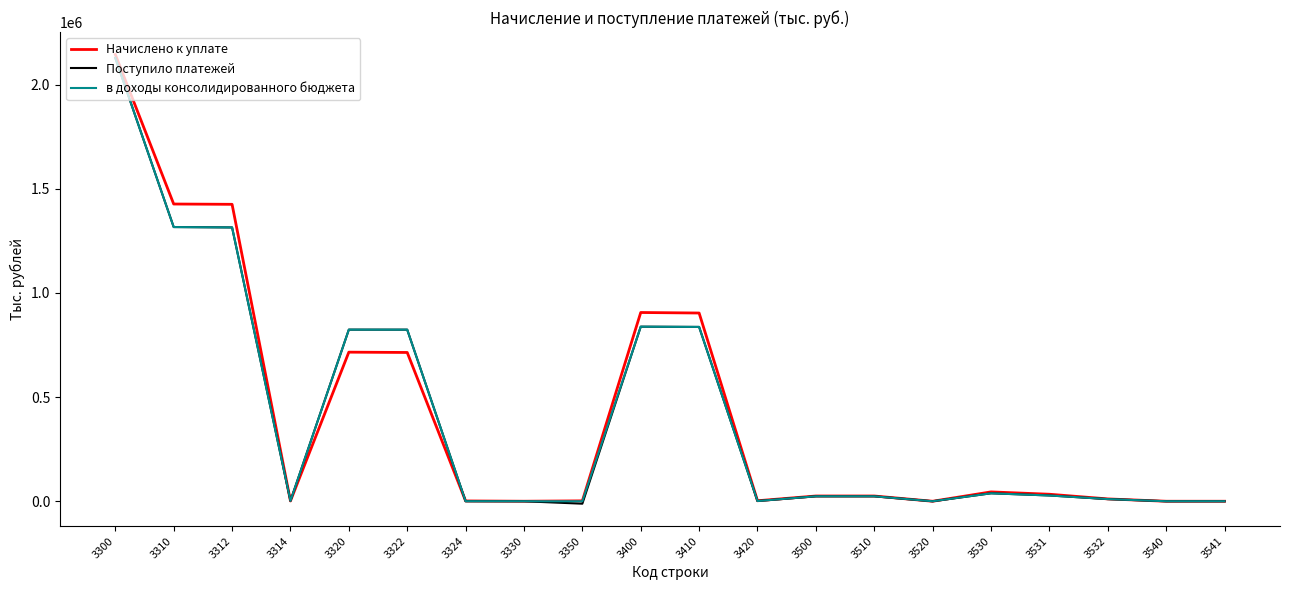

At which category is the sum across all series the highest?

3300